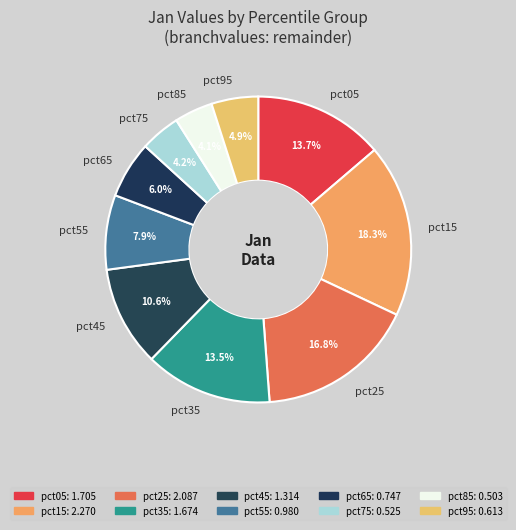

To the nearest percent, what portion does pct75 represent?

4%